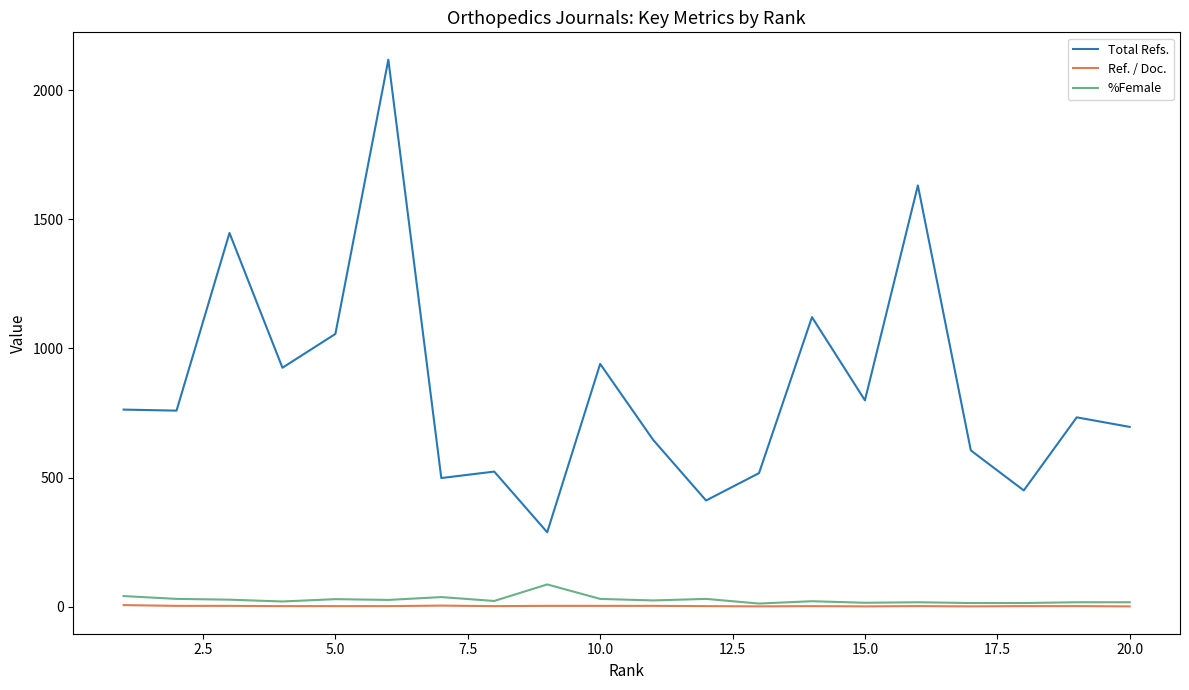

What is the average value of the Ref. / Doc. series?

2